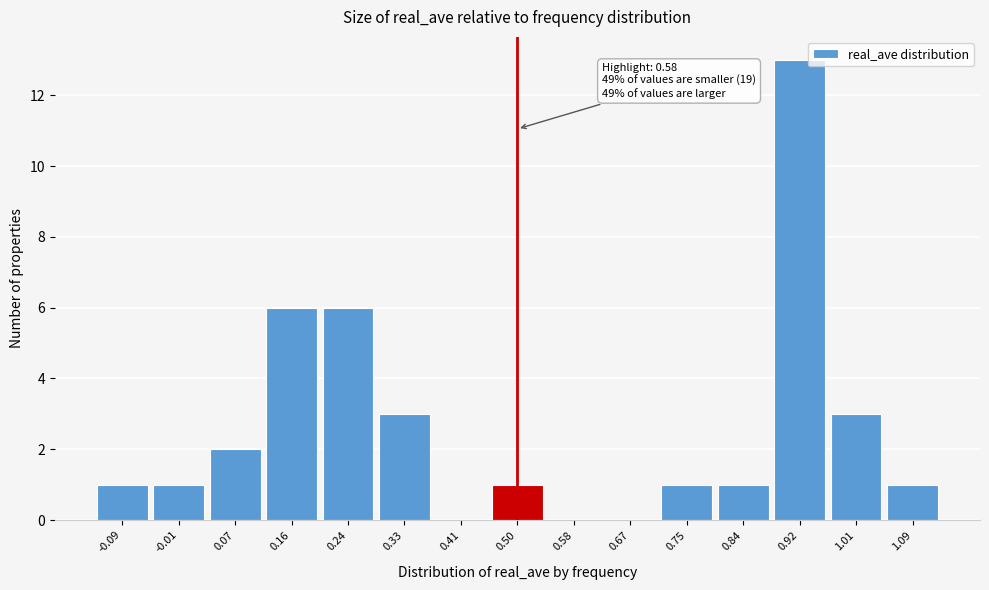

Reading right to left, extract all data points from this chart.

1.09=1	1.01=3	0.92=13	0.84=1	0.75=1	0.67=0	0.58=0	0.50=1	0.41=0	0.33=3	0.24=6	0.16=6	0.07=2	-0.01=1	-0.09=1